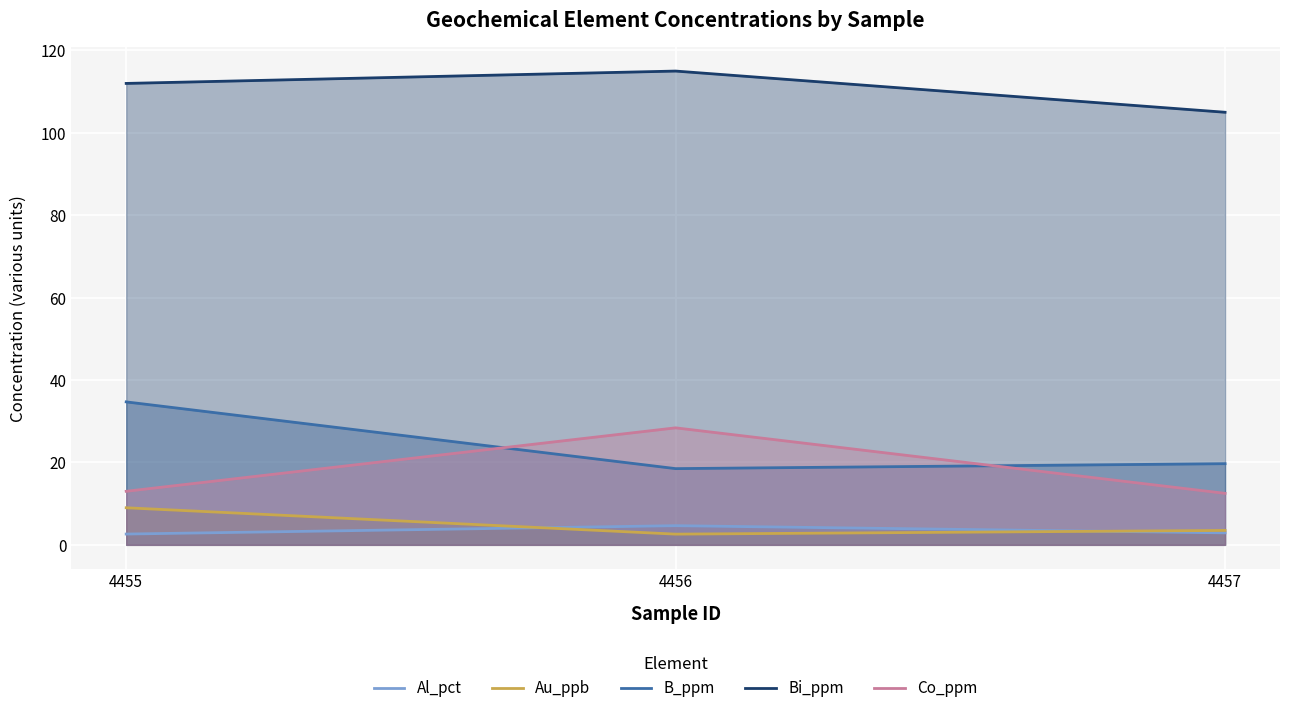

Does the chart display data point markers on the line(s)?

No